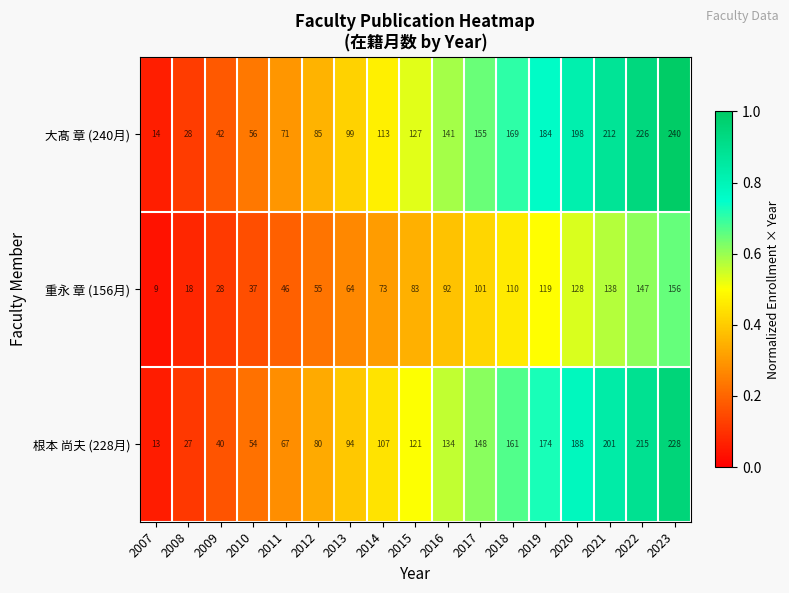

Between 2008 and 2015, which series saw the biggest shift?

大髙 章 (240月)